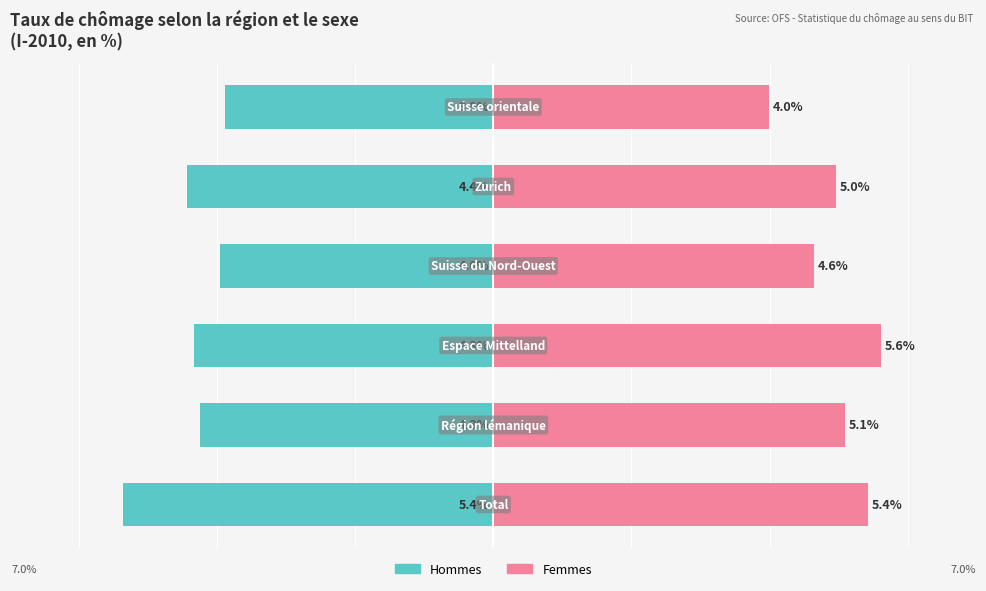

What are all the series names shown in the legend?

Hommes, Femmes